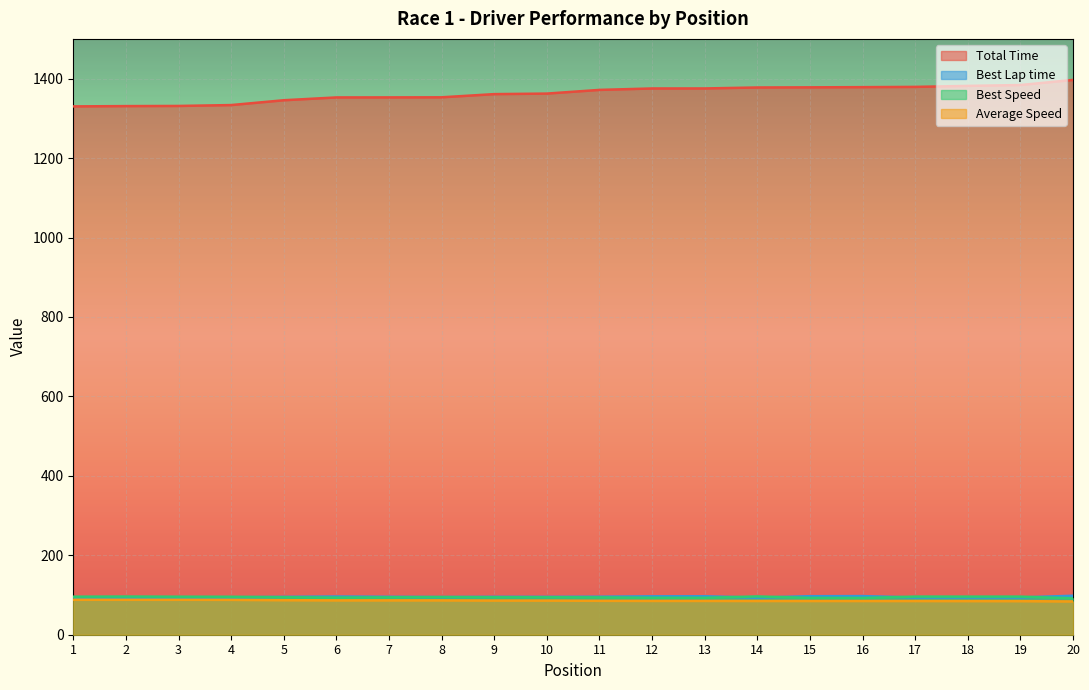

What is the difference between the Best Speed values at 15 and 10?

1.6